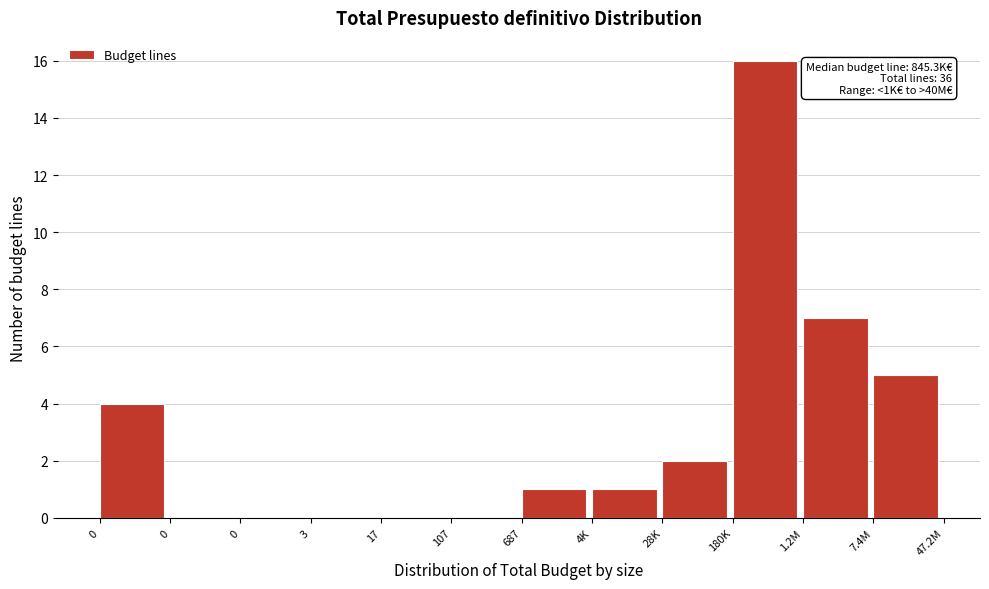

How many data points does each series have?

12